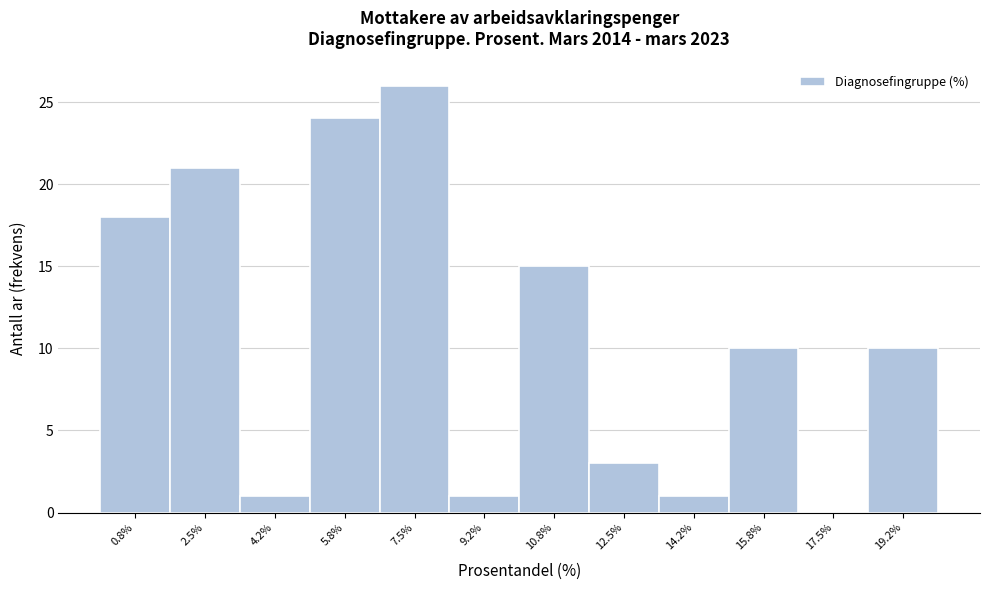

Reading left to right, list every bar in this chart as the range it spans on the x-axis followed by its height. Neither the bar edges nor the heights are printed on the chart, so give them approximately, as read against the axes.

0.0 to 1.6: 18
1.6 to 3.4: 21
3.4 to 5.0: 1
5.0 to 6.6: 24
6.6 to 8.4: 26
8.4 to 10.0: 1
10.0 to 11.6: 15
11.6 to 13.4: 3
13.4 to 15.0: 1
15.0 to 16.6: 10
16.6 to 18.4: 0
18.4 to 20.0: 10